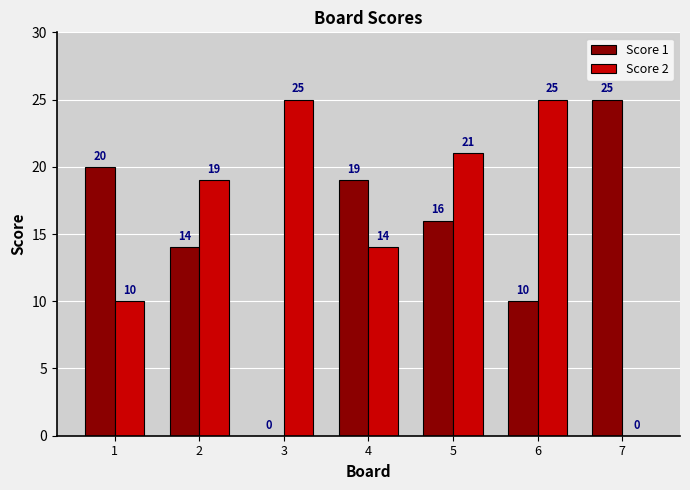

What are all the series names shown in the legend?

Score 1, Score 2